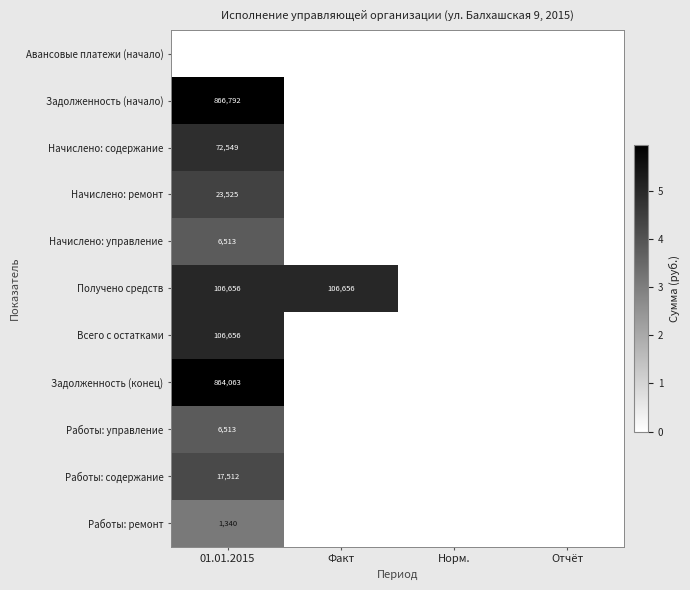

Is it true that Начислено: содержание equals 72549 at 01.01.2015?

True